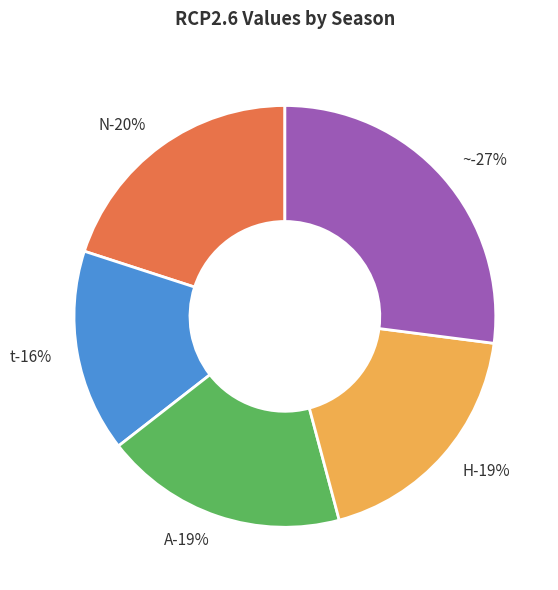

To the nearest percent, what percentage of the pie is H?

19%